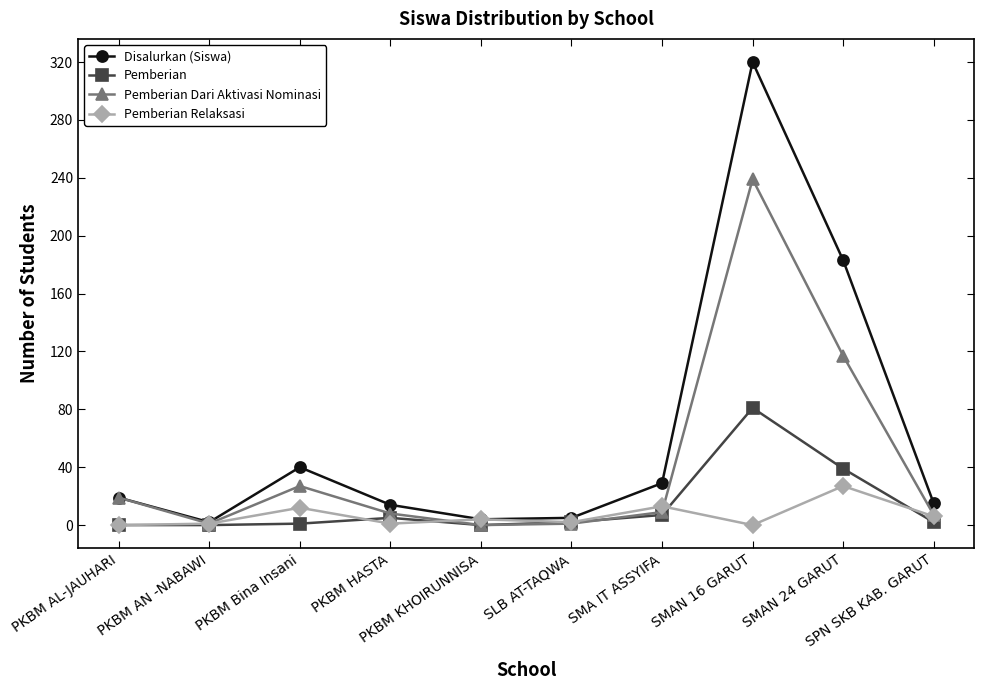

How many interior local valleys does the Disalurkan (Siswa) series have?

2